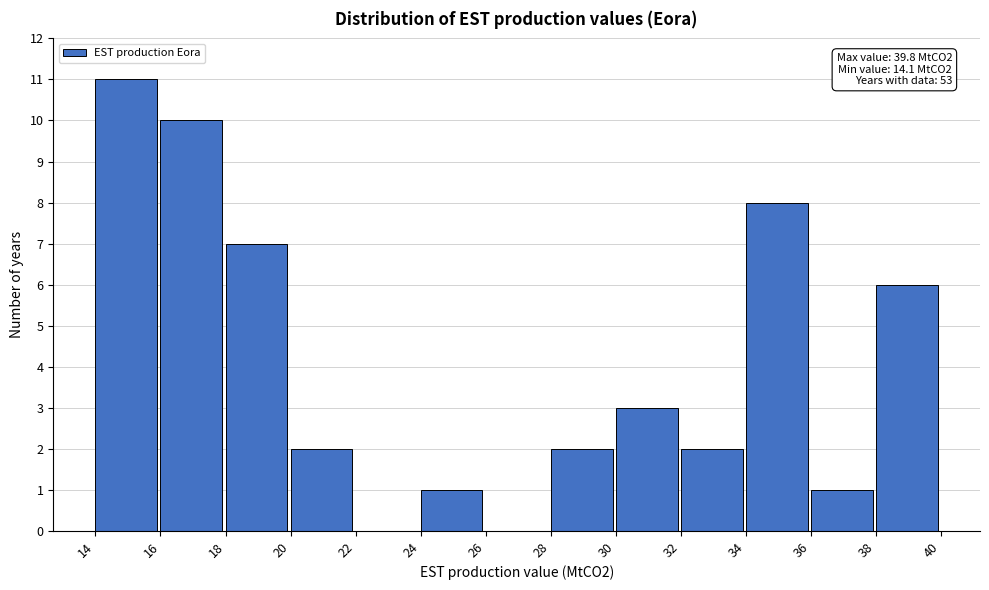

Which range on the x-axis has the tallest bar?

14 to 16